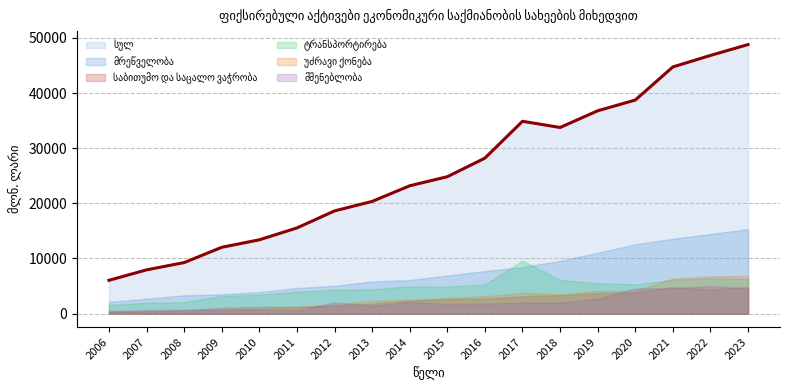

True or false: საბითუმო და საცალო ვაჭრობა has a value of 3343.2 at 2018.

True